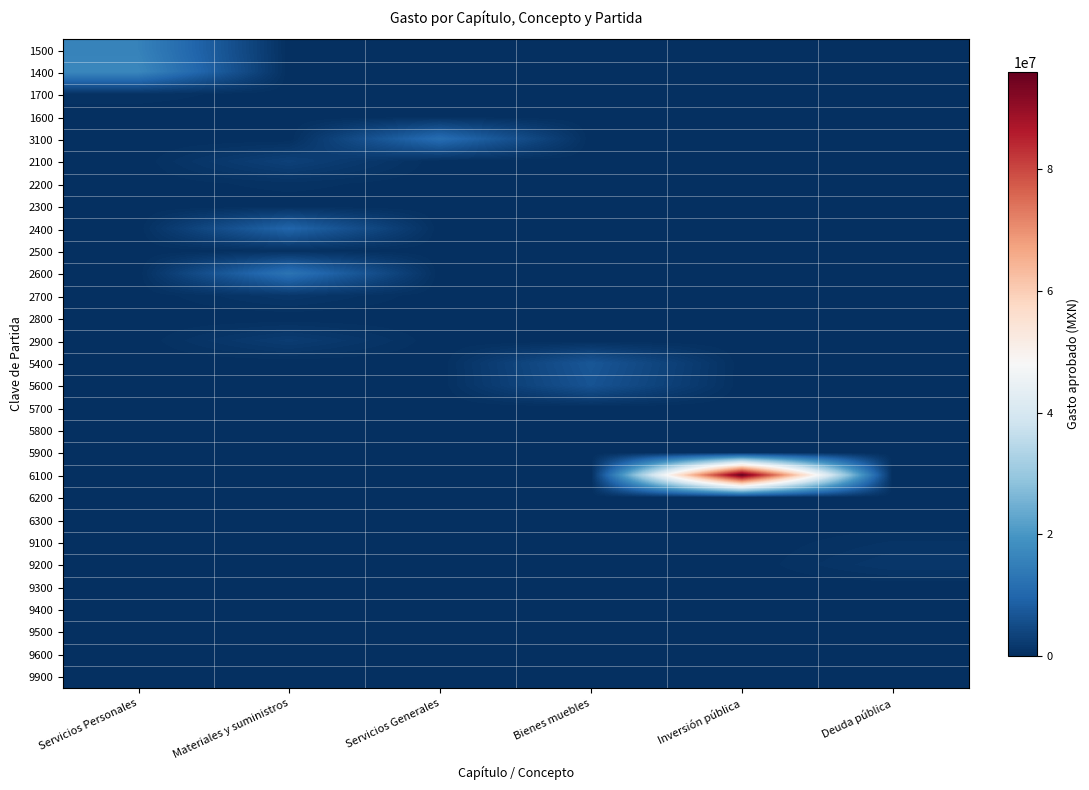

Reading left to right, list all the values displayed in this chart.

1500: Servicios Personales=15786744.4	Materiales y suministros=0.0	Servicios Generales=0.0	Bienes muebles=0.0	Inversión pública=0.0	Deuda pública=0.0
1400: Servicios Personales=16850000.0	Materiales y suministros=0.0	Servicios Generales=0.0	Bienes muebles=0.0	Inversión pública=0.0	Deuda pública=0.0
1700: Servicios Personales=675000.0	Materiales y suministros=0.0	Servicios Generales=0.0	Bienes muebles=0.0	Inversión pública=0.0	Deuda pública=0.0
1600: Servicios Personales=0.0	Materiales y suministros=0.0	Servicios Generales=0.0	Bienes muebles=0.0	Inversión pública=0.0	Deuda pública=0.0
3100: Servicios Personales=0.0	Materiales y suministros=0.0	Servicios Generales=11517000.0	Bienes muebles=0.0	Inversión pública=0.0	Deuda pública=0.0
2100: Servicios Personales=0.0	Materiales y suministros=3191000.0	Servicios Generales=0.0	Bienes muebles=0.0	Inversión pública=0.0	Deuda pública=0.0
2200: Servicios Personales=0.0	Materiales y suministros=610000.0	Servicios Generales=0.0	Bienes muebles=0.0	Inversión pública=0.0	Deuda pública=0.0
2300: Servicios Personales=0.0	Materiales y suministros=0.0	Servicios Generales=0.0	Bienes muebles=0.0	Inversión pública=0.0	Deuda pública=0.0
2400: Servicios Personales=0.0	Materiales y suministros=9865000.0	Servicios Generales=0.0	Bienes muebles=0.0	Inversión pública=0.0	Deuda pública=0.0
2500: Servicios Personales=0.0	Materiales y suministros=390000.0	Servicios Generales=0.0	Bienes muebles=0.0	Inversión pública=0.0	Deuda pública=0.0
2600: Servicios Personales=0.0	Materiales y suministros=12820000.0	Servicios Generales=0.0	Bienes muebles=0.0	Inversión pública=0.0	Deuda pública=0.0
2700: Servicios Personales=0.0	Materiales y suministros=1420000.0	Servicios Generales=0.0	Bienes muebles=0.0	Inversión pública=0.0	Deuda pública=0.0
2800: Servicios Personales=0.0	Materiales y suministros=0.0	Servicios Generales=0.0	Bienes muebles=0.0	Inversión pública=0.0	Deuda pública=0.0
2900: Servicios Personales=0.0	Materiales y suministros=2417000.0	Servicios Generales=0.0	Bienes muebles=0.0	Inversión pública=0.0	Deuda pública=0.0
5400: Servicios Personales=0.0	Materiales y suministros=0.0	Servicios Generales=0.0	Bienes muebles=7000000.0	Inversión pública=0.0	Deuda pública=0.0
5600: Servicios Personales=0.0	Materiales y suministros=0.0	Servicios Generales=0.0	Bienes muebles=6500000.0	Inversión pública=0.0	Deuda pública=0.0
5700: Servicios Personales=0.0	Materiales y suministros=0.0	Servicios Generales=0.0	Bienes muebles=0.0	Inversión pública=0.0	Deuda pública=0.0
5800: Servicios Personales=0.0	Materiales y suministros=0.0	Servicios Generales=0.0	Bienes muebles=0.0	Inversión pública=0.0	Deuda pública=0.0
5900: Servicios Personales=0.0	Materiales y suministros=0.0	Servicios Generales=0.0	Bienes muebles=40000.0	Inversión pública=0.0	Deuda pública=0.0
6100: Servicios Personales=0.0	Materiales y suministros=0.0	Servicios Generales=0.0	Bienes muebles=0.0	Inversión pública=96013834.7	Deuda pública=0.0
6200: Servicios Personales=0.0	Materiales y suministros=0.0	Servicios Generales=0.0	Bienes muebles=0.0	Inversión pública=0.0	Deuda pública=0.0
6300: Servicios Personales=0.0	Materiales y suministros=0.0	Servicios Generales=0.0	Bienes muebles=0.0	Inversión pública=0.0	Deuda pública=0.0
9100: Servicios Personales=0.0	Materiales y suministros=0.0	Servicios Generales=0.0	Bienes muebles=0.0	Inversión pública=0.0	Deuda pública=800000.0
9200: Servicios Personales=0.0	Materiales y suministros=0.0	Servicios Generales=0.0	Bienes muebles=0.0	Inversión pública=0.0	Deuda pública=1500000.0
9300: Servicios Personales=0.0	Materiales y suministros=0.0	Servicios Generales=0.0	Bienes muebles=0.0	Inversión pública=0.0	Deuda pública=0.0
9400: Servicios Personales=0.0	Materiales y suministros=0.0	Servicios Generales=0.0	Bienes muebles=0.0	Inversión pública=0.0	Deuda pública=100000.0
9500: Servicios Personales=0.0	Materiales y suministros=0.0	Servicios Generales=0.0	Bienes muebles=0.0	Inversión pública=0.0	Deuda pública=0.0
9600: Servicios Personales=0.0	Materiales y suministros=0.0	Servicios Generales=0.0	Bienes muebles=0.0	Inversión pública=0.0	Deuda pública=0.0
9900: Servicios Personales=0.0	Materiales y suministros=0.0	Servicios Generales=0.0	Bienes muebles=0.0	Inversión pública=0.0	Deuda pública=0.0